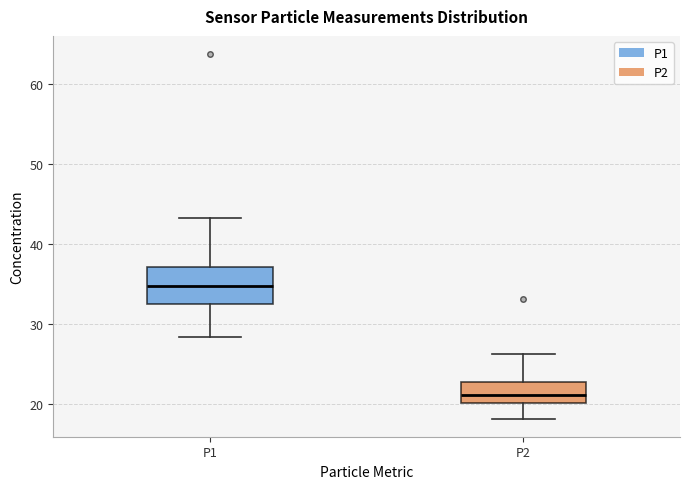

Comparing the boxes themselves (not the whiskers), which one is the tallest?

P1